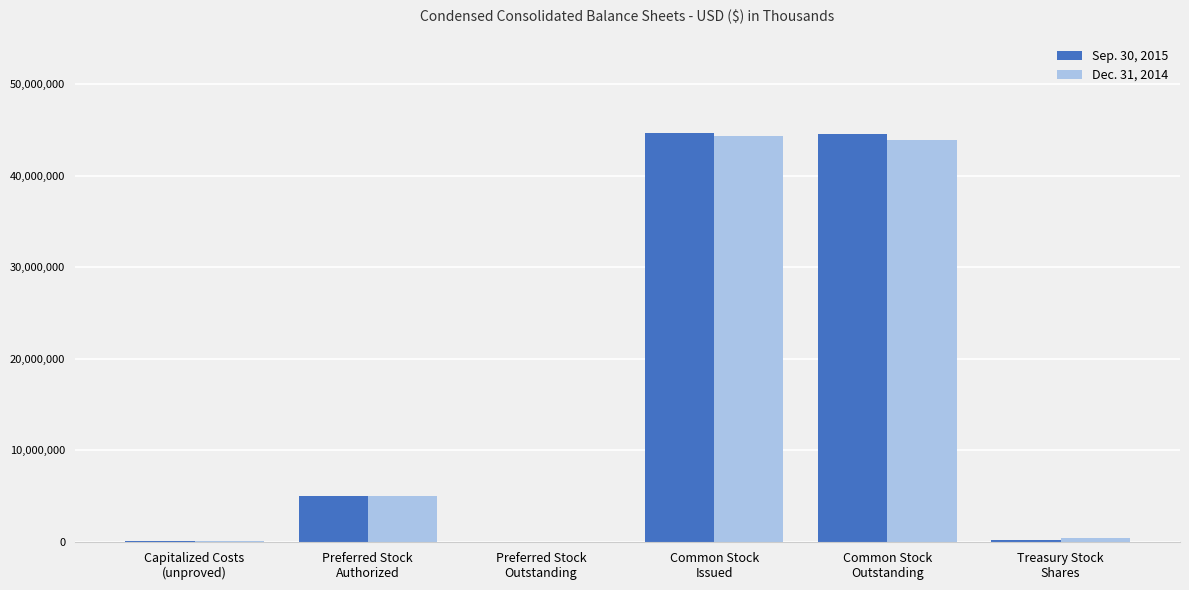

What is the difference between the highest and lowest values at Common Stock
Outstanding?

629452